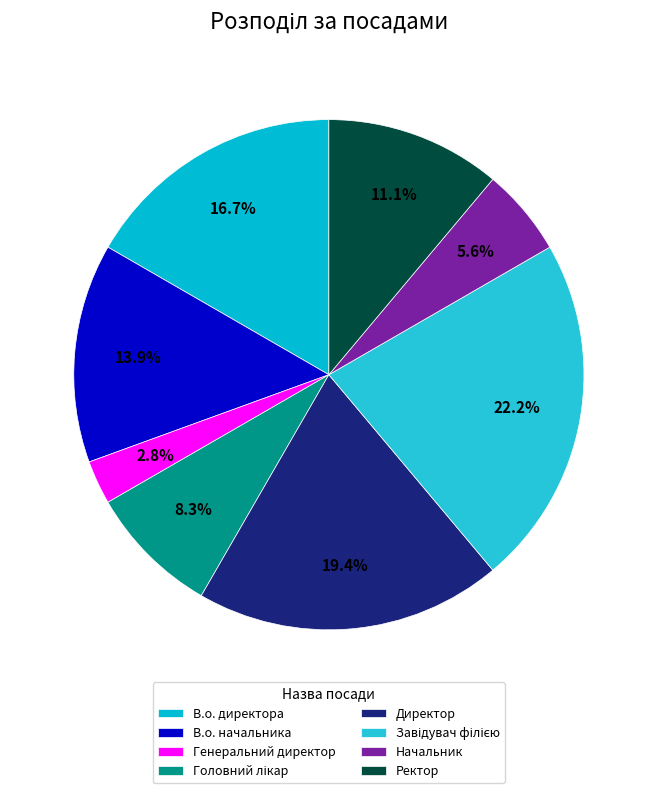

How many slices are in this pie chart?

8